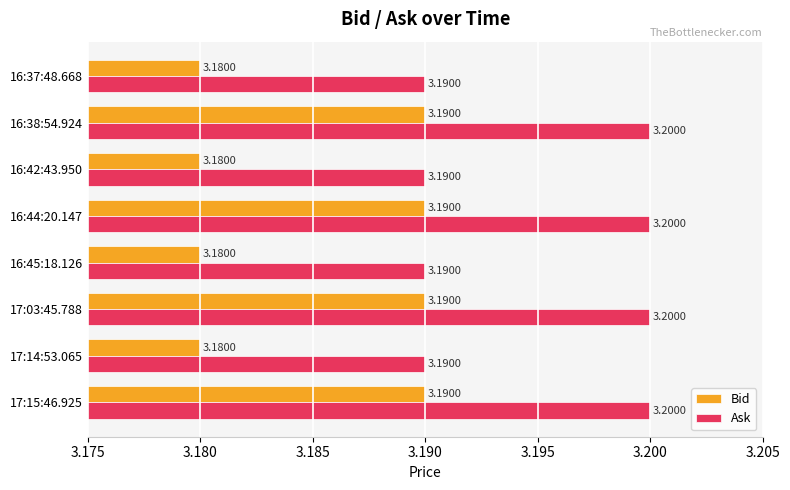

What is the sum of all Bid values?

25.5